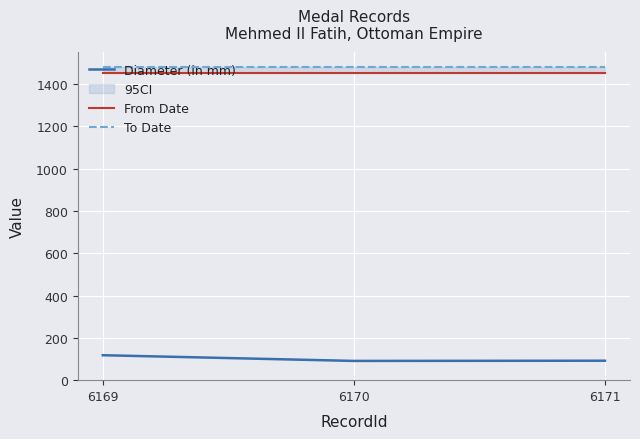

What is the difference between the maximum and minimum values in the Diameter (in mm) series?

27